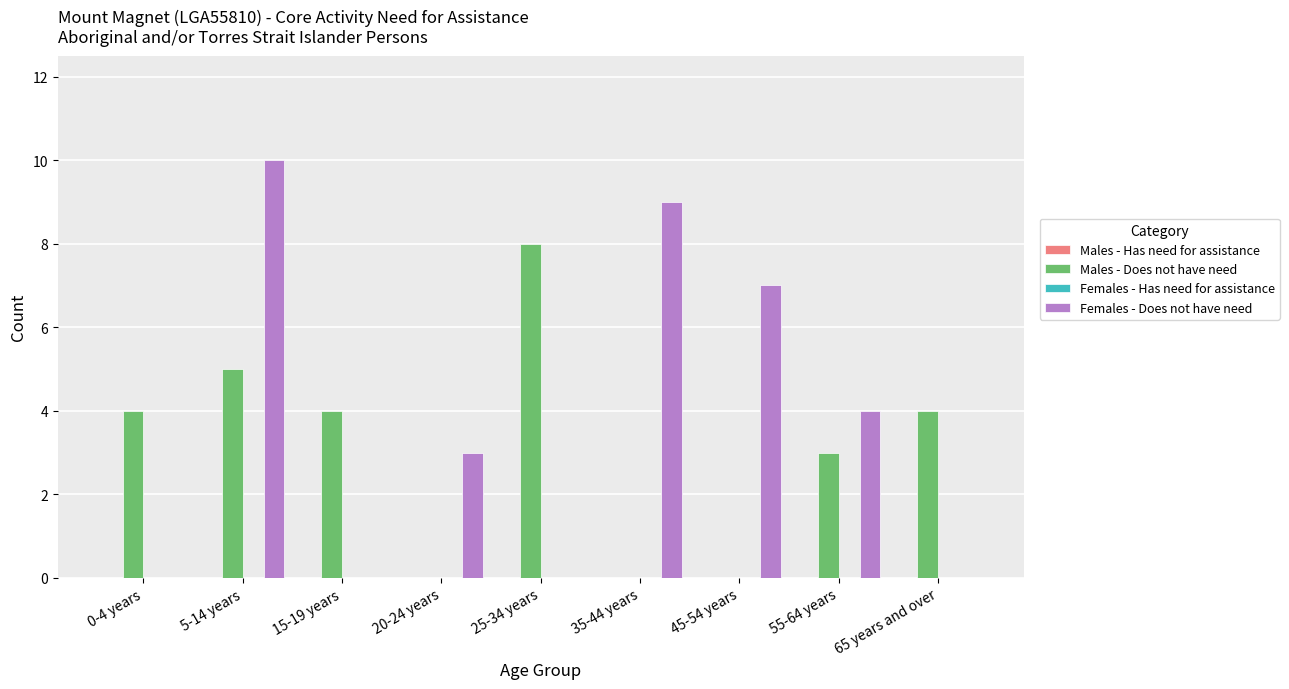

True or false: Males - Does not have need has a value of -5 at 45-54 years.

False